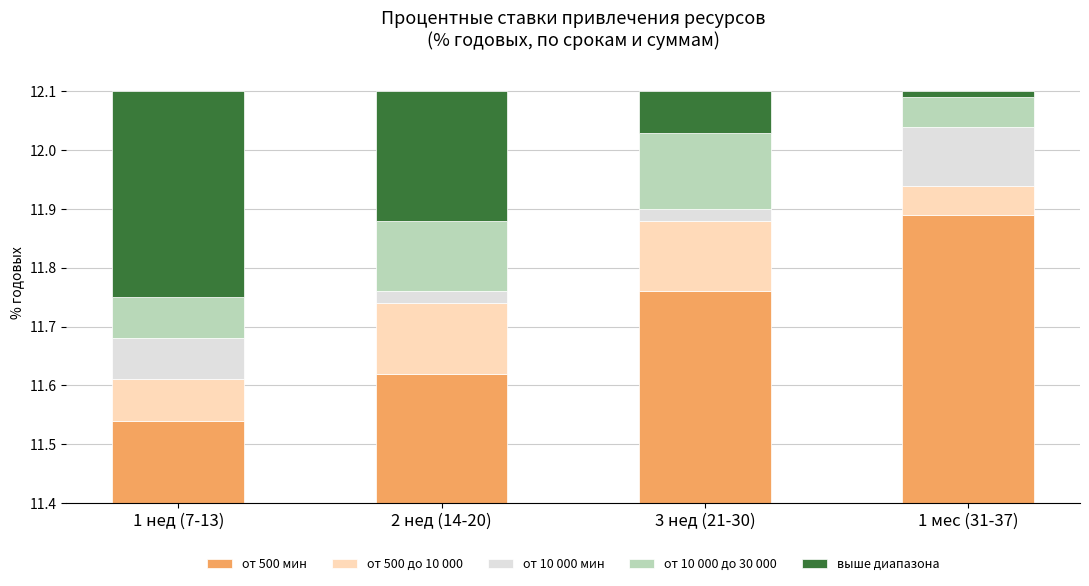

At how many categories does at least one series exceed 0?

4